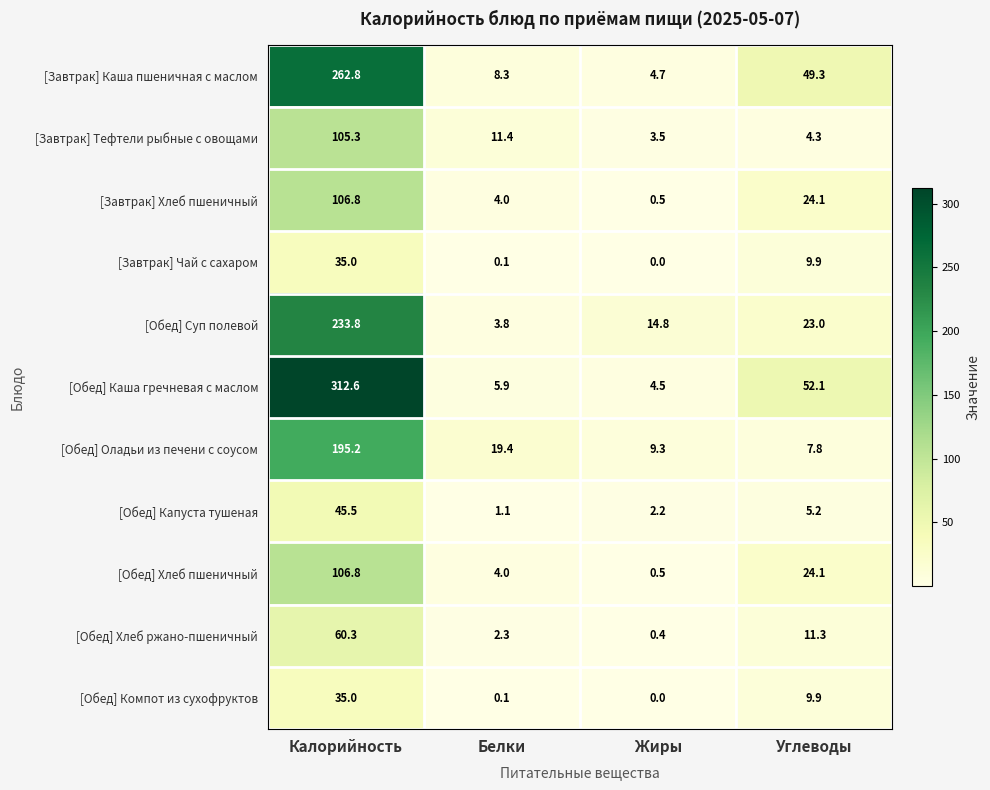

The value of [Завтрак] Каша пшеничная с маслом at Жиры is 1.8. True or false?

False